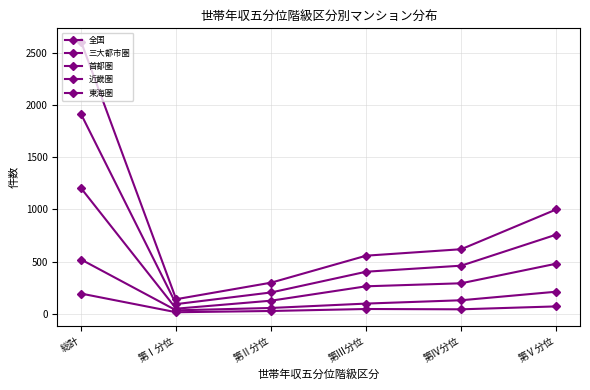

Where is 三大都市圏 nearest to the value 1002?

第Ⅴ分位